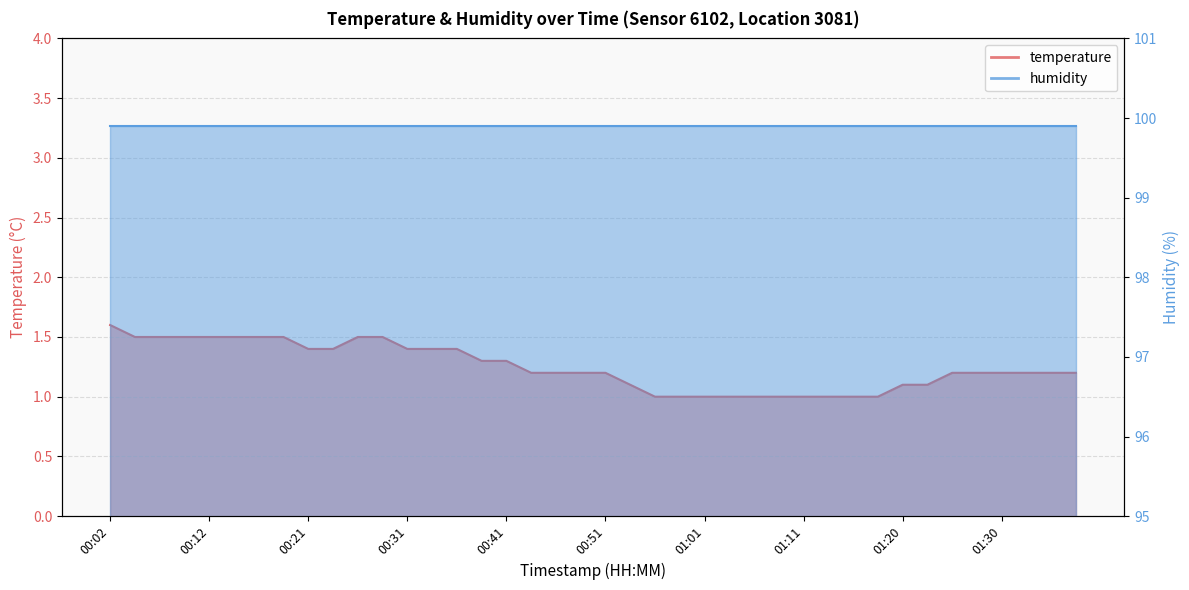

Between 00:39 and 01:20, which is larger?

00:39